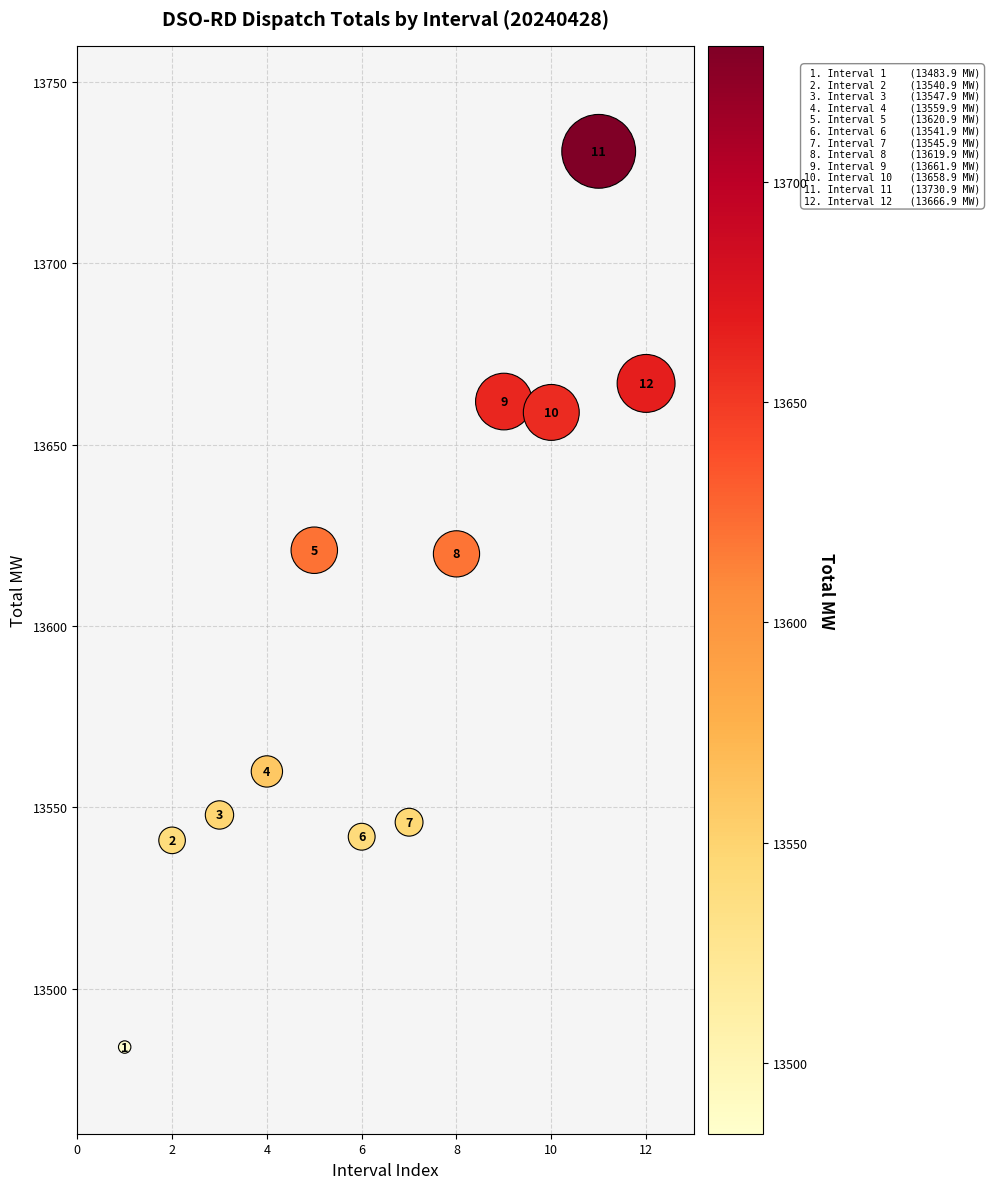

What is the range of X values (max minus min)?

11.0